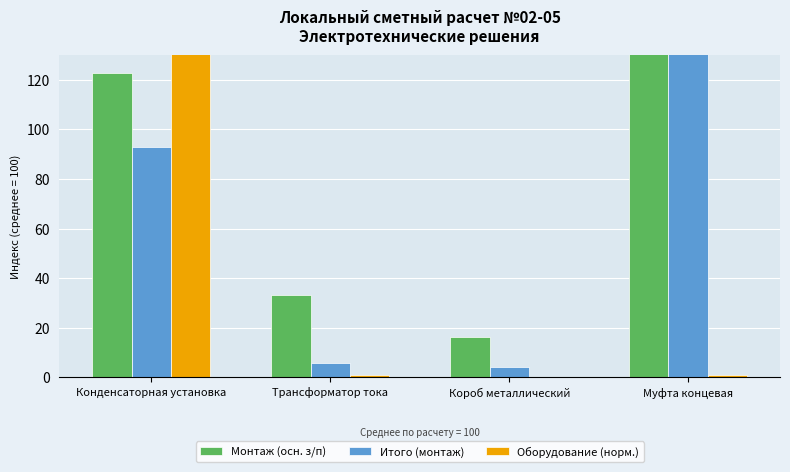

What is the spread (max minus min) of values at Муфта концевая?

296.2